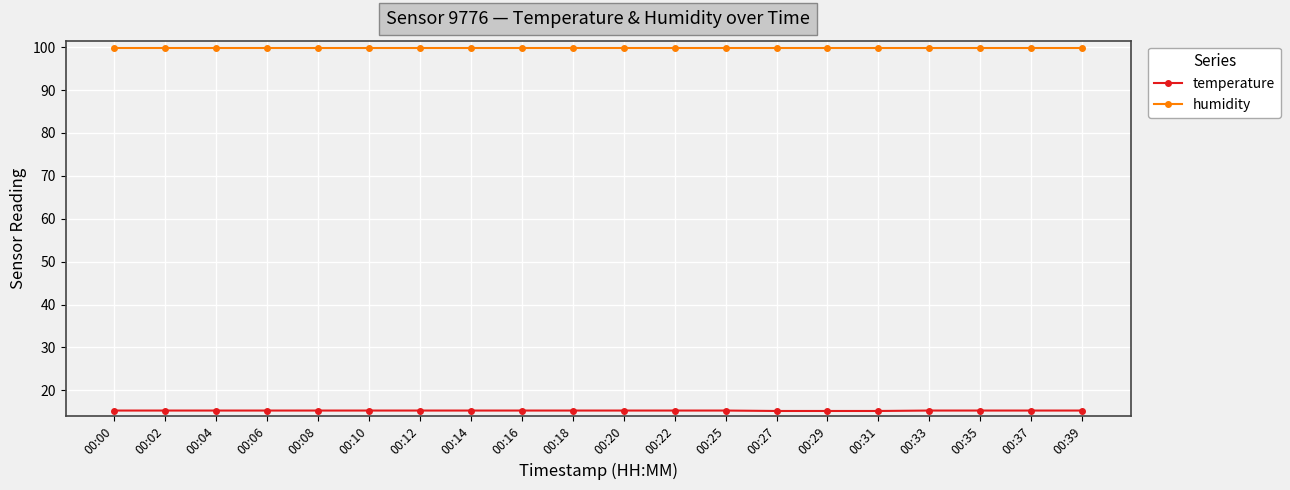

True or false: humidity and temperature cross at least once.

False